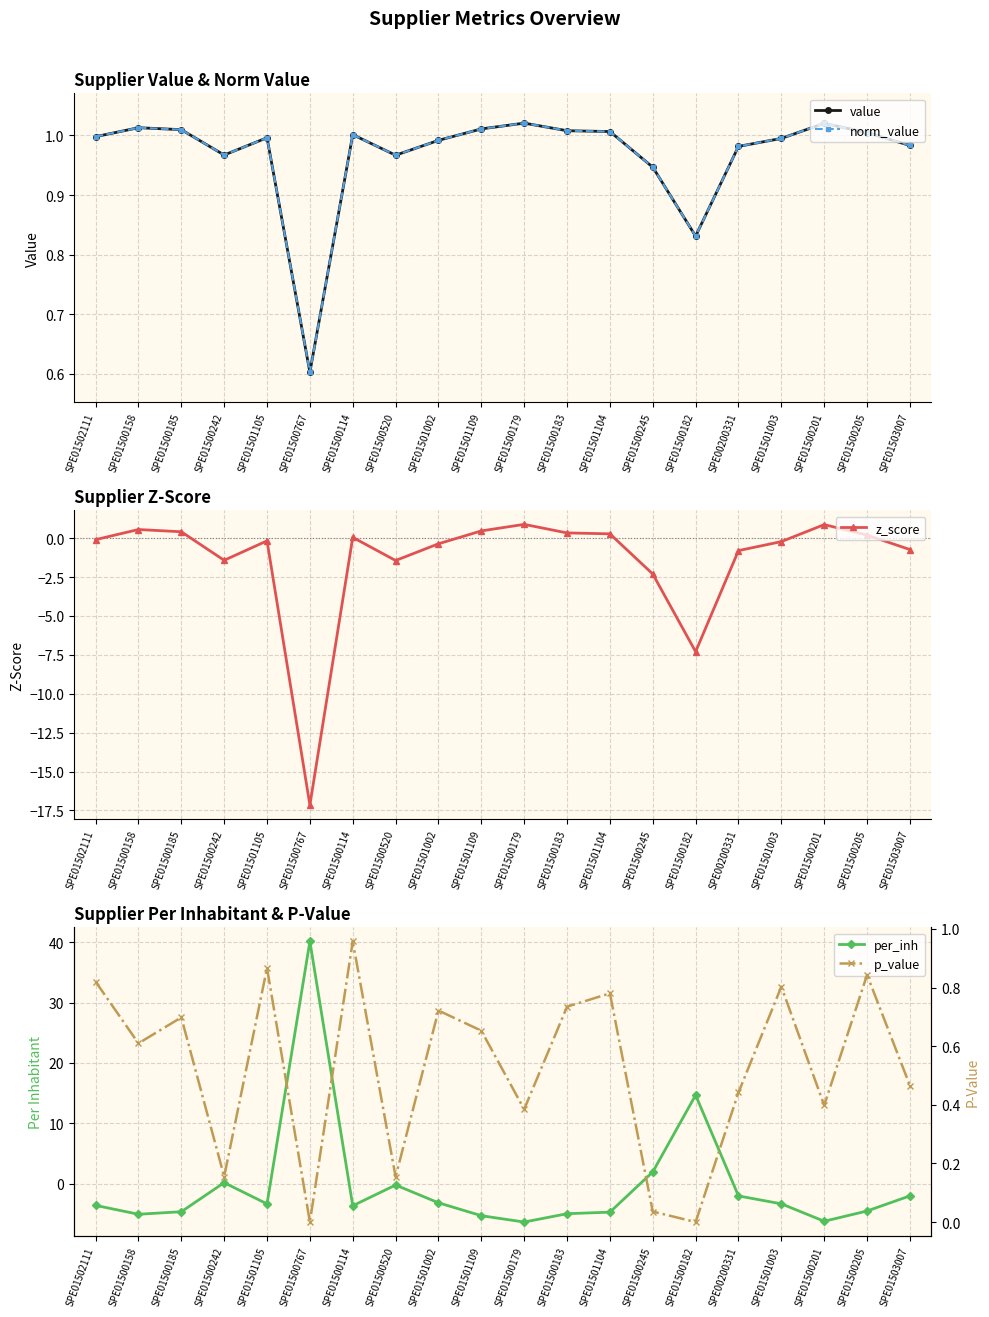

How many interior local valleys does the p_value series have?

7